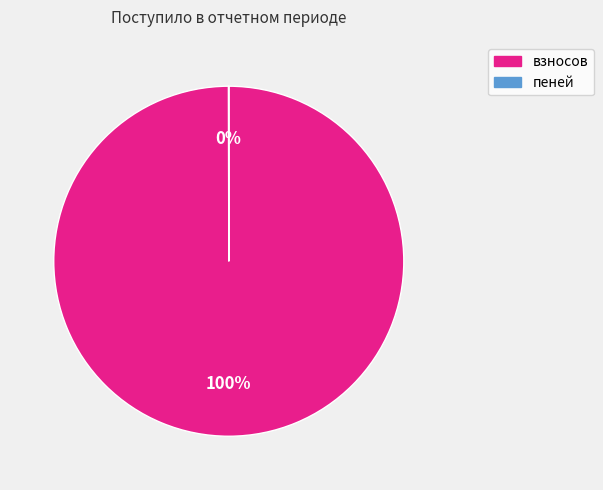

Which slice is the largest?

взносов